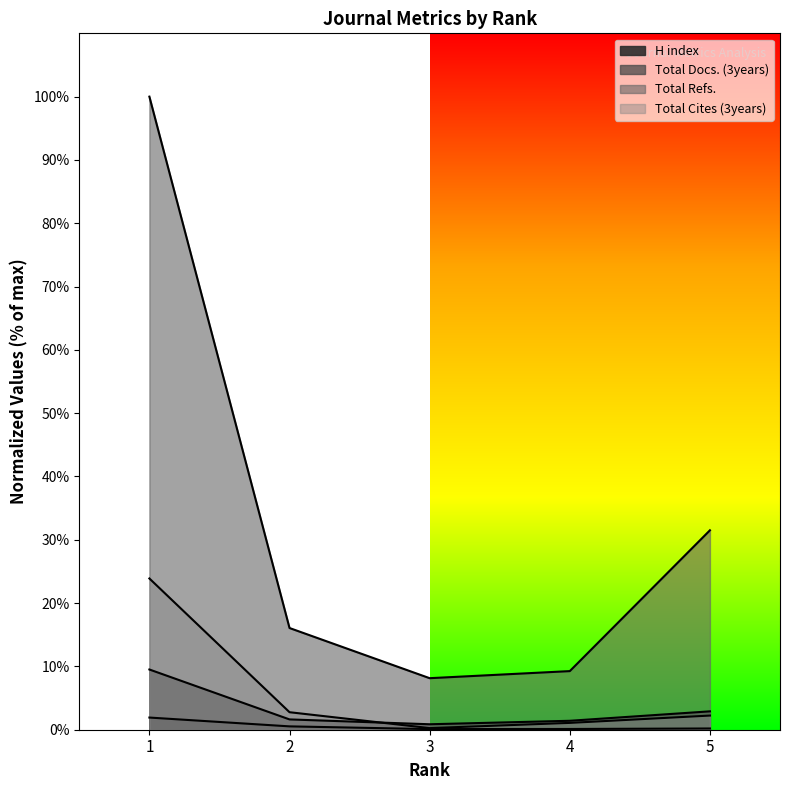

The value of Total Refs. at 5 is 31.5. True or false?

True